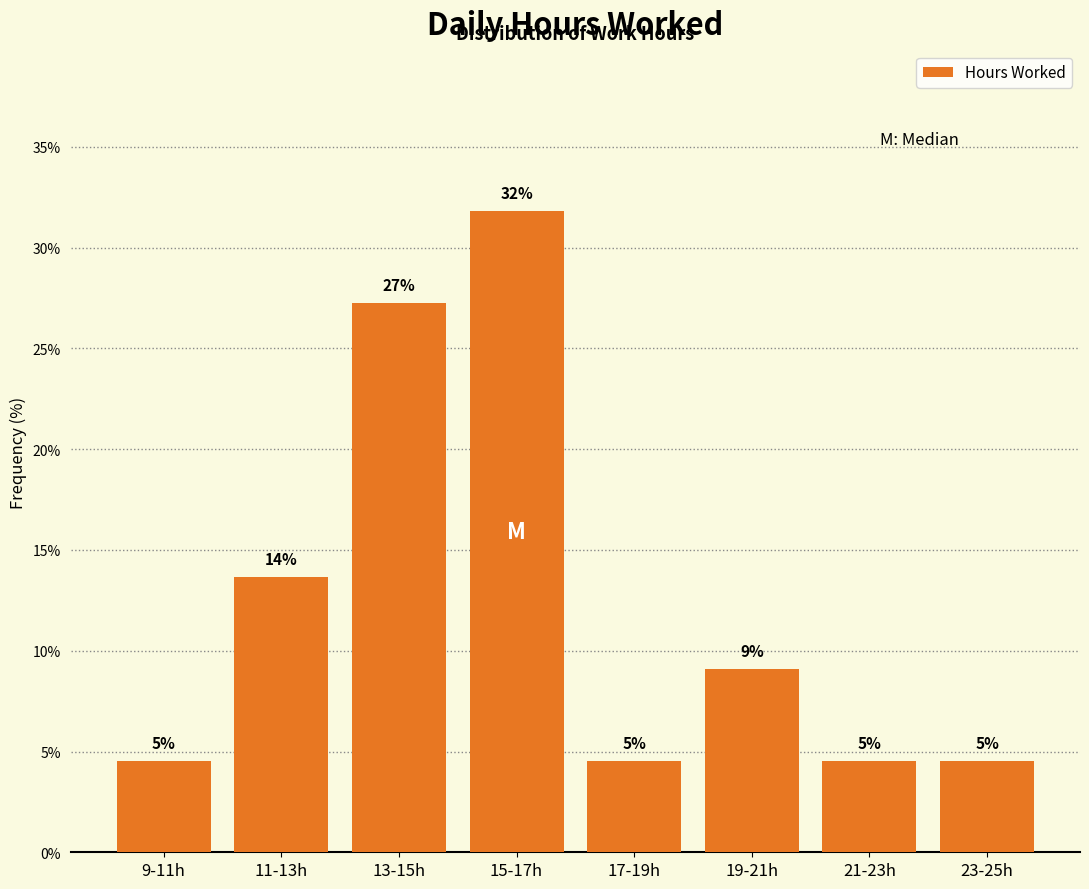

How many bars are there in total?

8